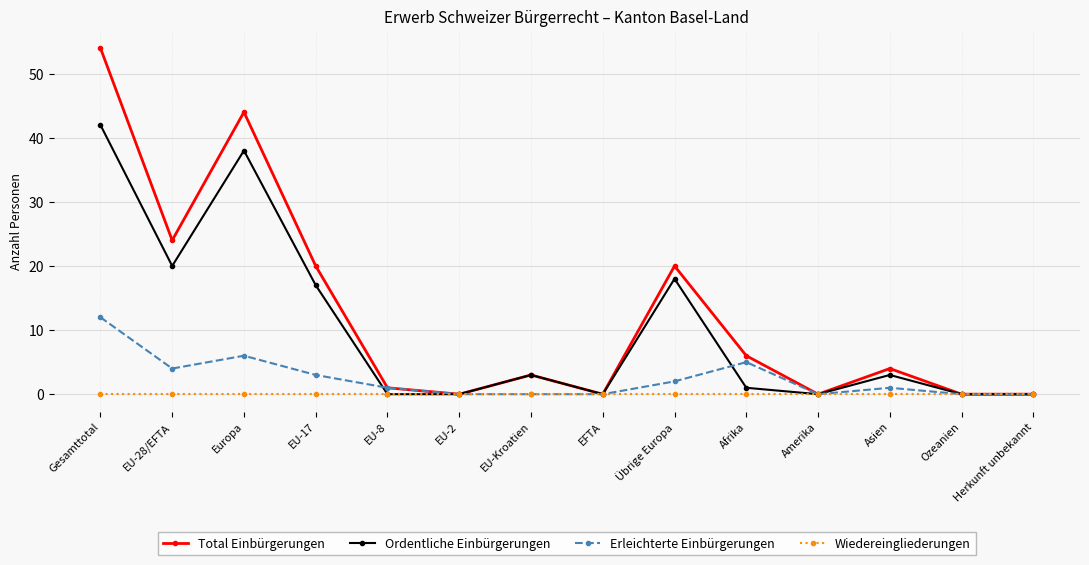

Which category has the highest value across all series?

Gesamttotal